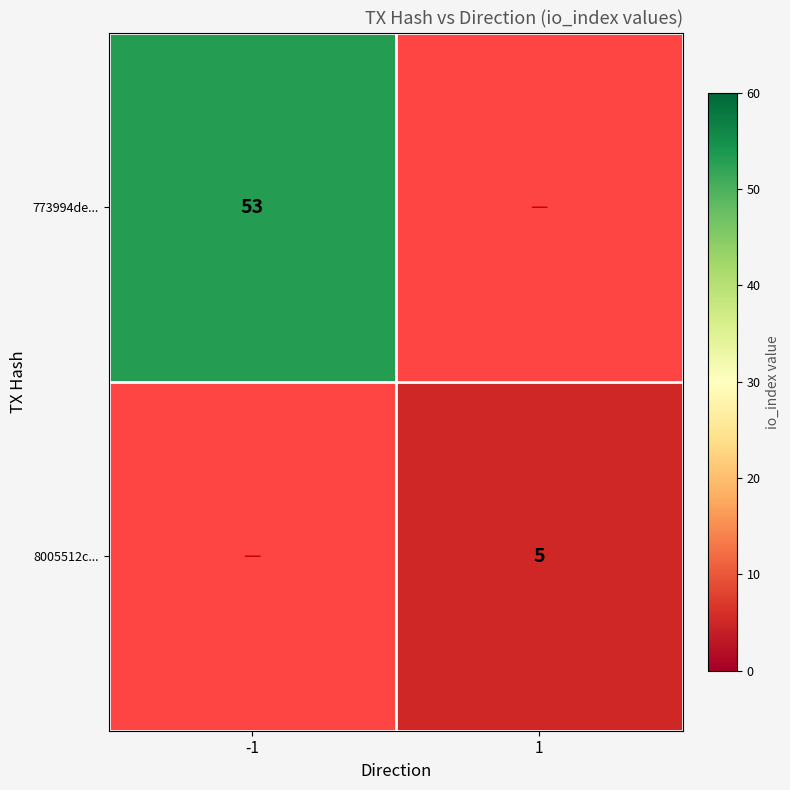

The 773994de... series shows 19 at -1. True or false?

False